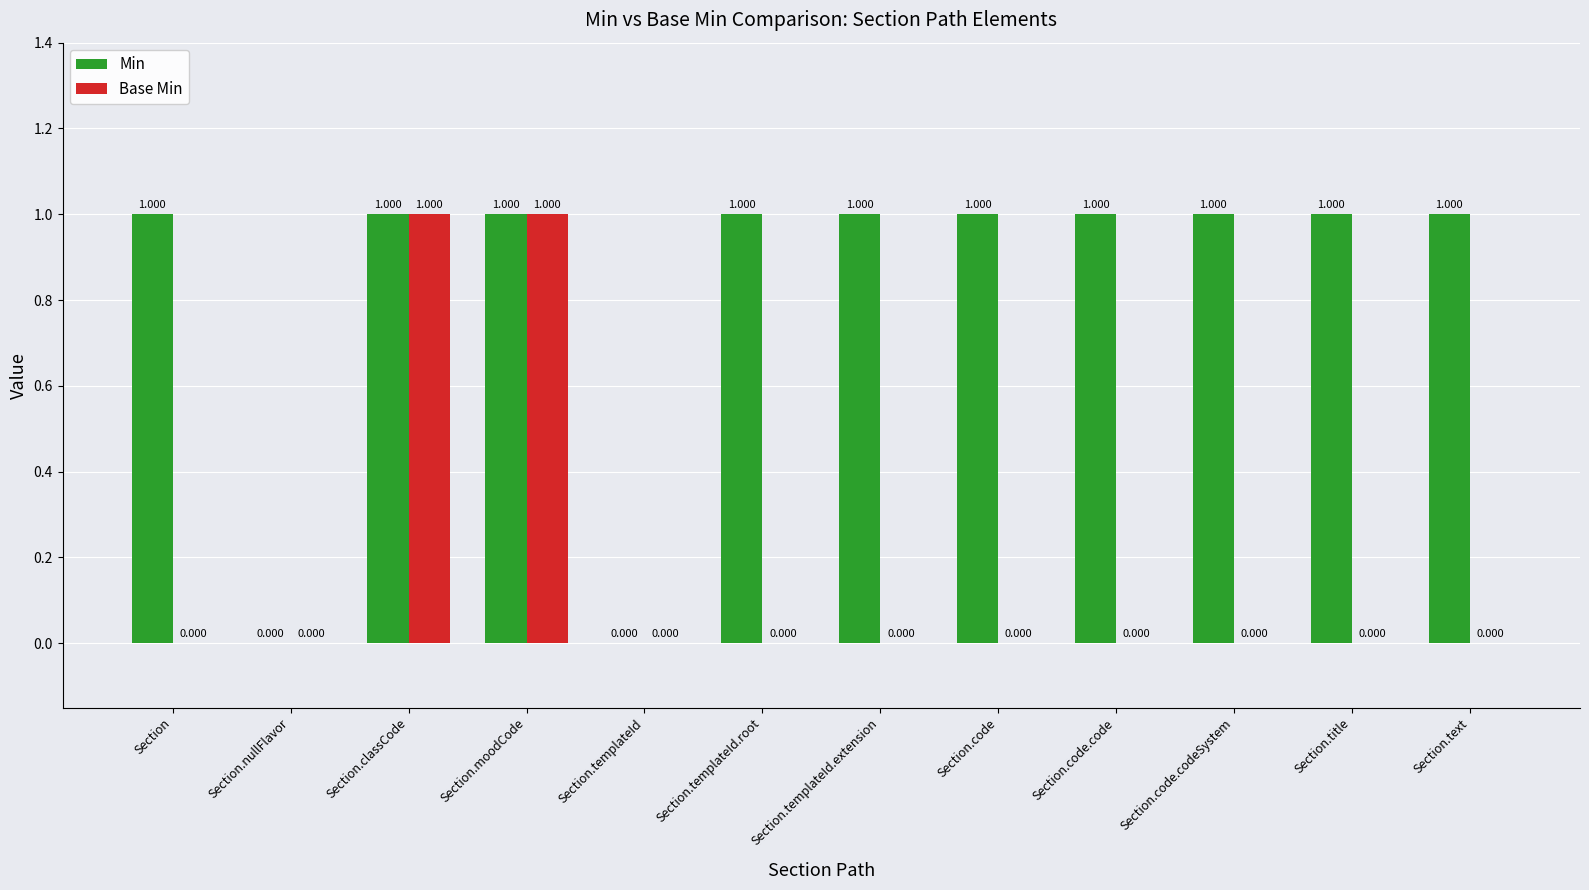

How many values in Base Min are above zero?

2